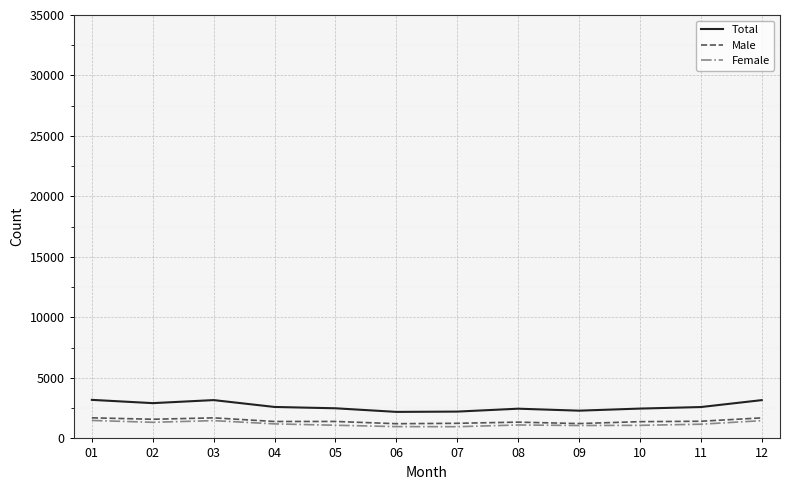

Is this an area chart (filled region under the line)?

No